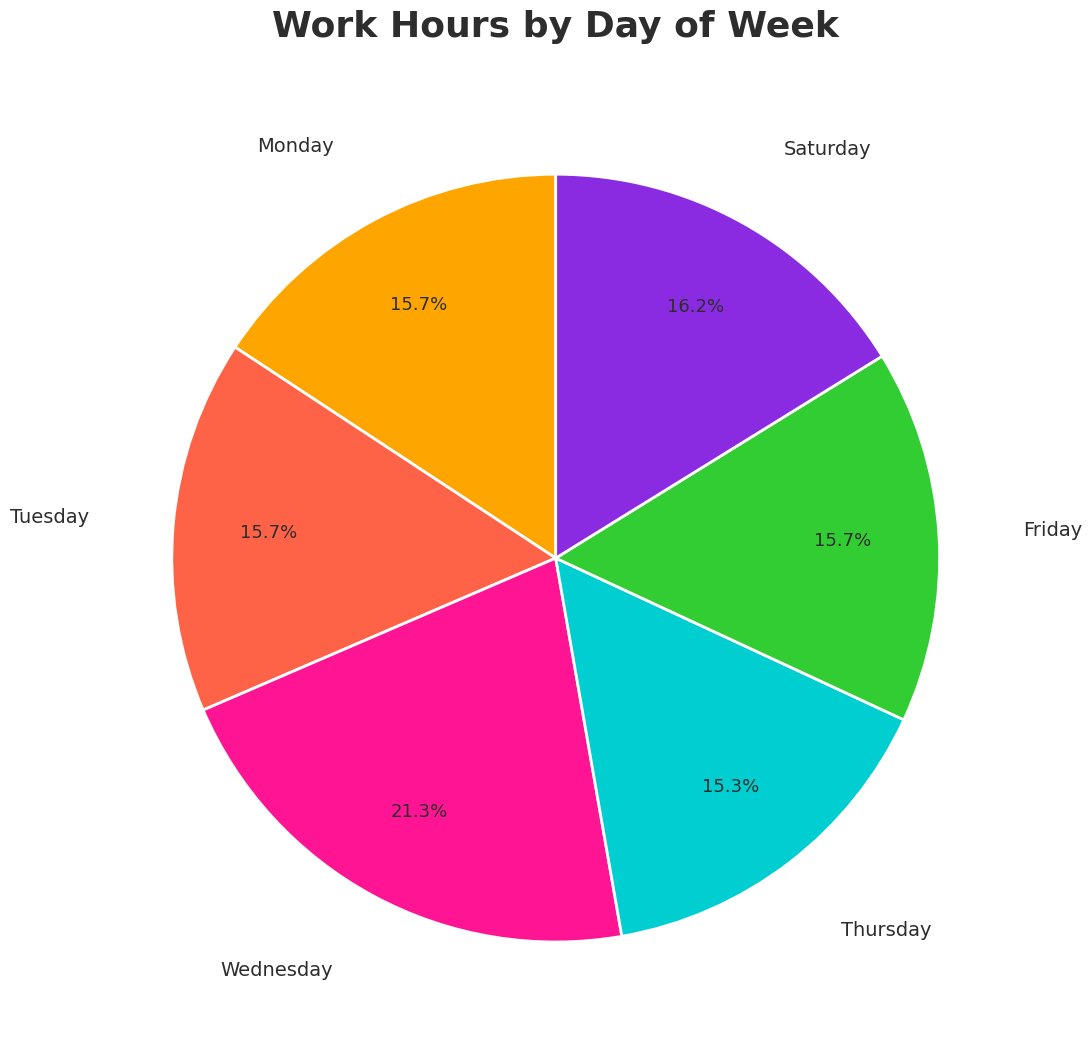

Is there any slice that represents more than half of the pie?

No